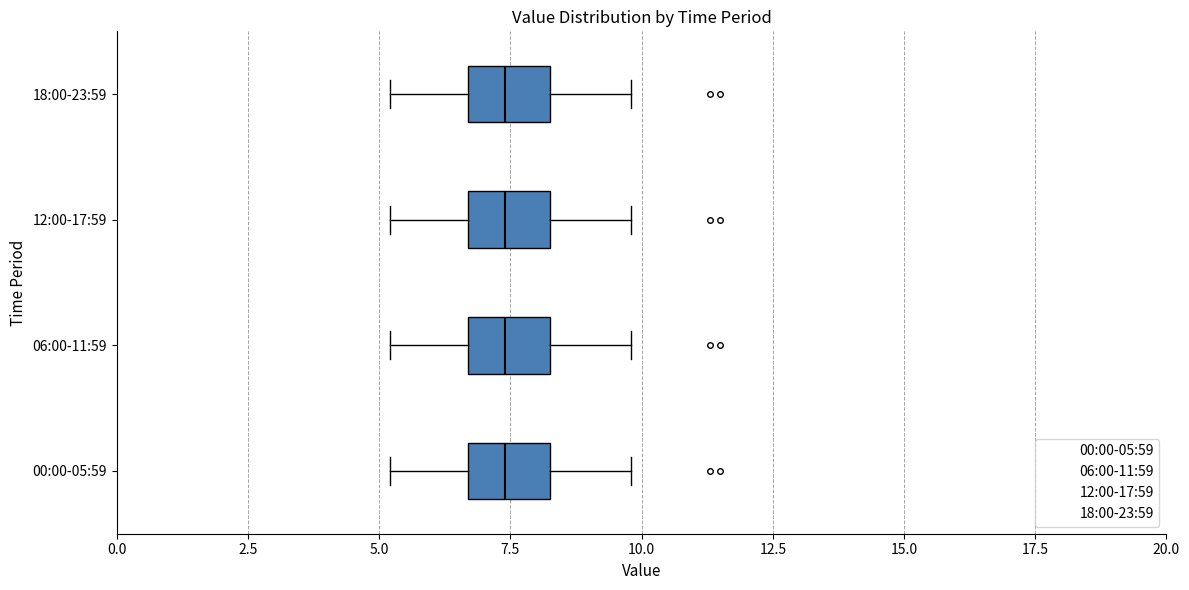

Reading bottom to top, transcribe this box plot: for each box, give where its median line is, the range the box spans, and where its two whiskers end, as read against the x-axis. The values are not printed on the chart, so give them approximately, as read against the axis.

00:00-05:59: median 7.5, box 6.5 to 8.5, whiskers 5.0 to 10.0
06:00-11:59: median 7.5, box 6.5 to 8.5, whiskers 5.0 to 10.0
12:00-17:59: median 7.5, box 6.5 to 8.5, whiskers 5.0 to 10.0
18:00-23:59: median 7.5, box 6.5 to 8.5, whiskers 5.0 to 10.0